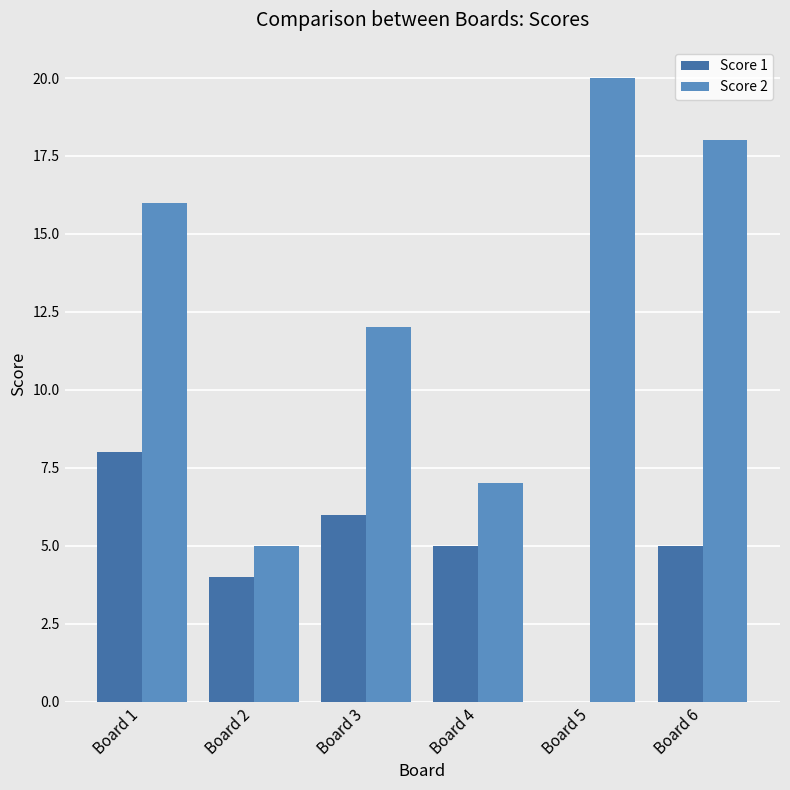

Read the Score 1 value at Board 6.

5